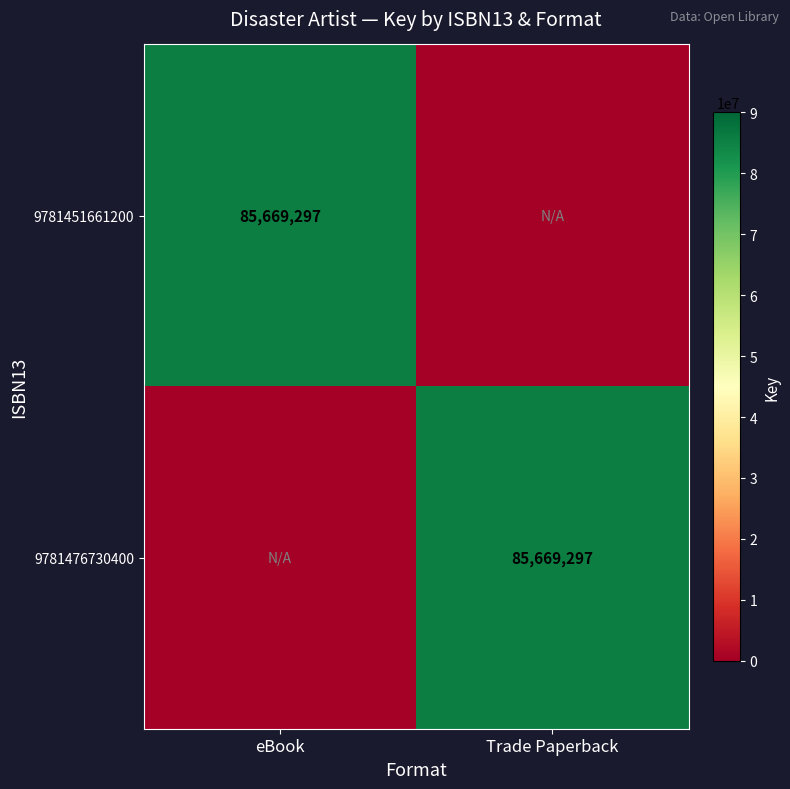

True or false: 9781451661200 has a value of 85669297 at eBook.

True